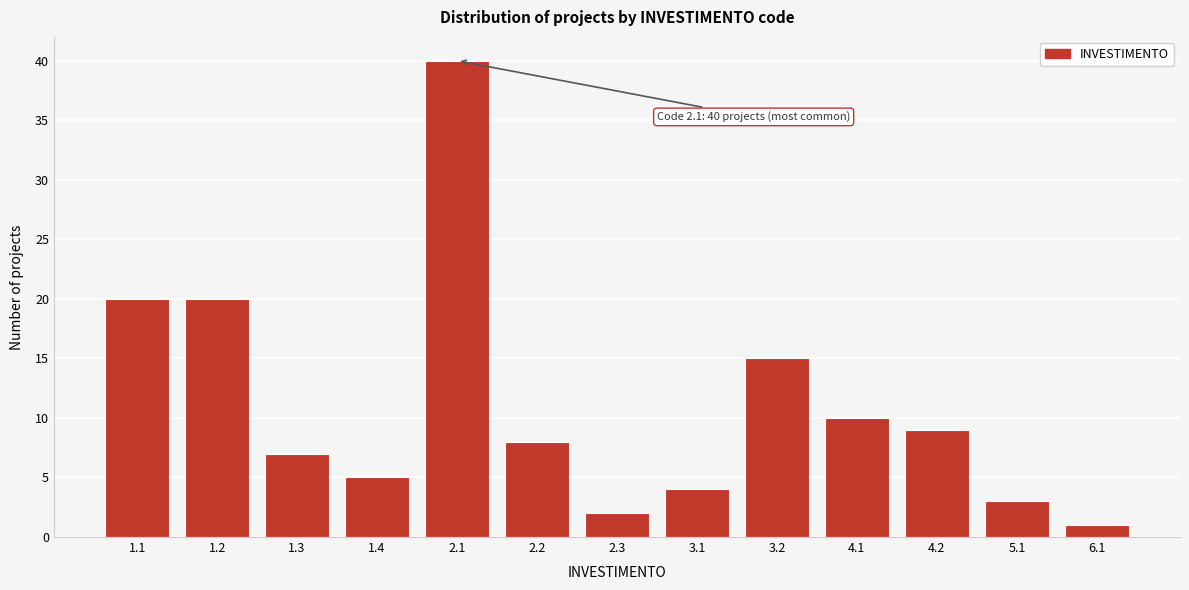

Reading left to right, transcribe all the data shown in this chart.

1.1=20	1.2=20	1.3=7	1.4=5	2.1=40	2.2=8	2.3=2	3.1=4	3.2=15	4.1=10	4.2=9	5.1=3	6.1=1